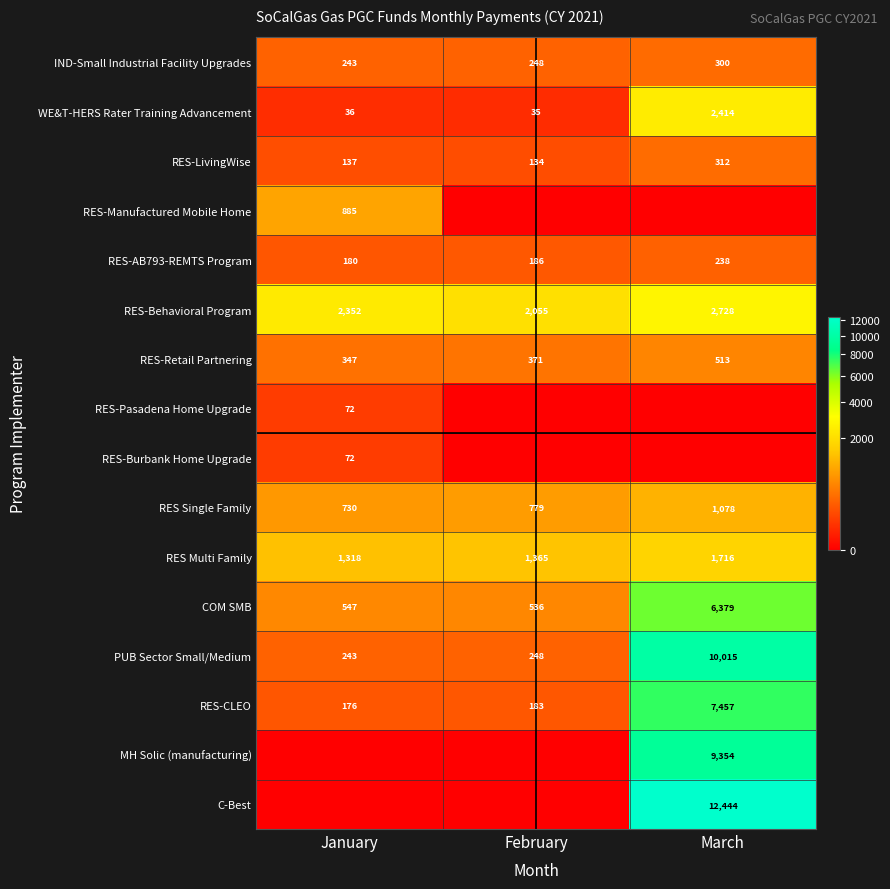

At how many categories does at least one series exceed 8607?

1